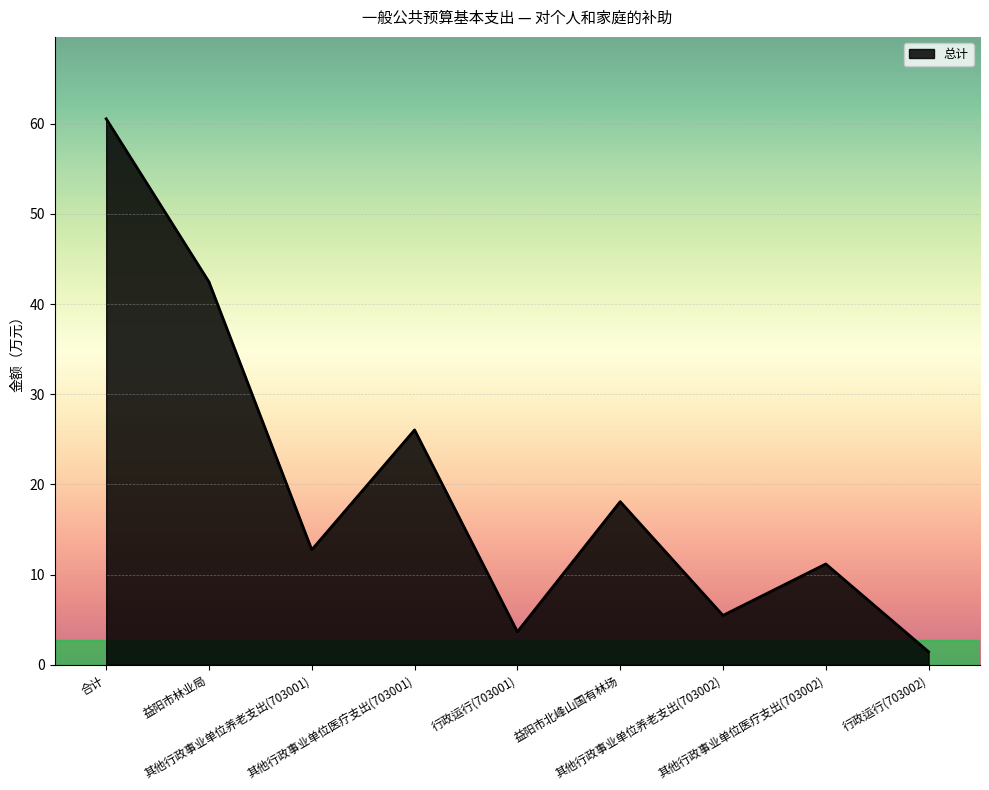

Which label corresponds to the smallest value in the chart?

行政运行(703002)